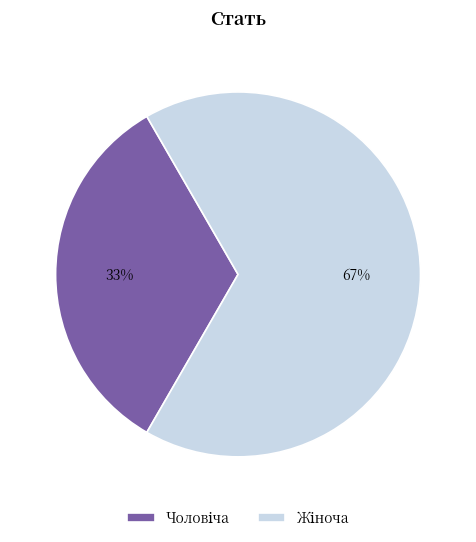

Does any single category account for the majority?

Yes